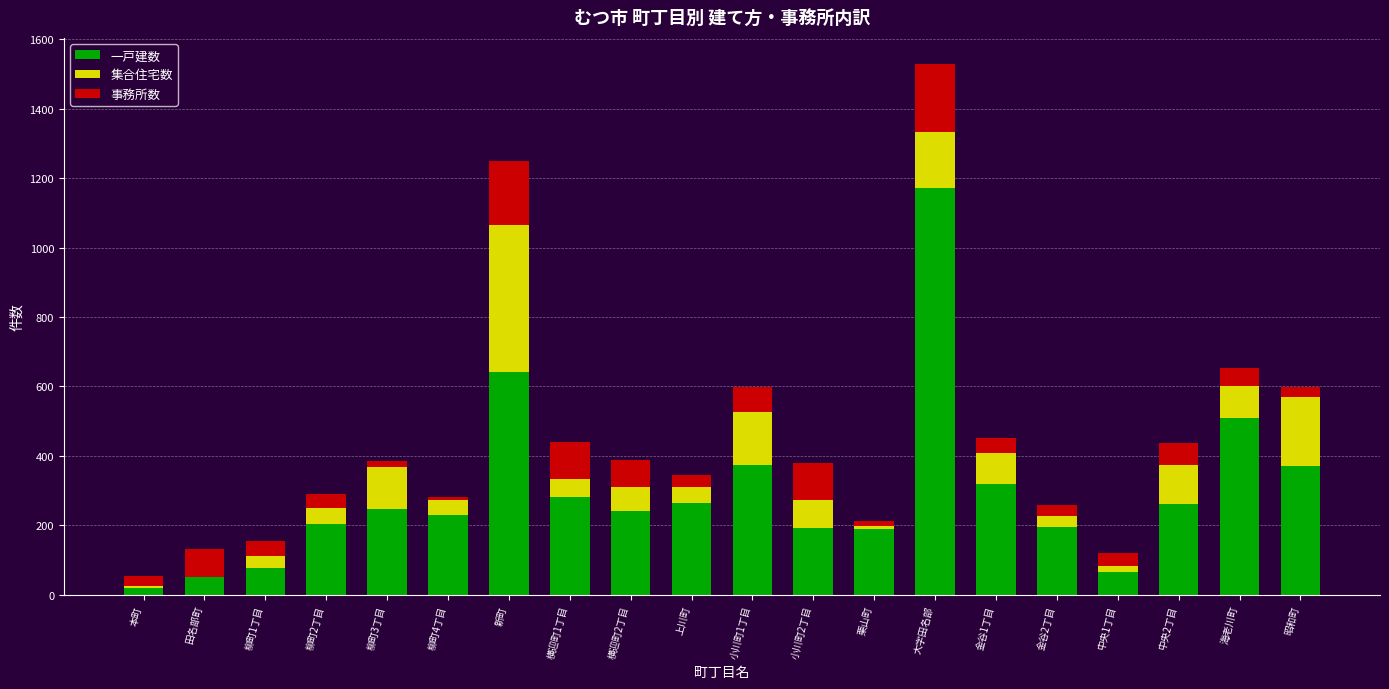

Are the bars horizontal?

No